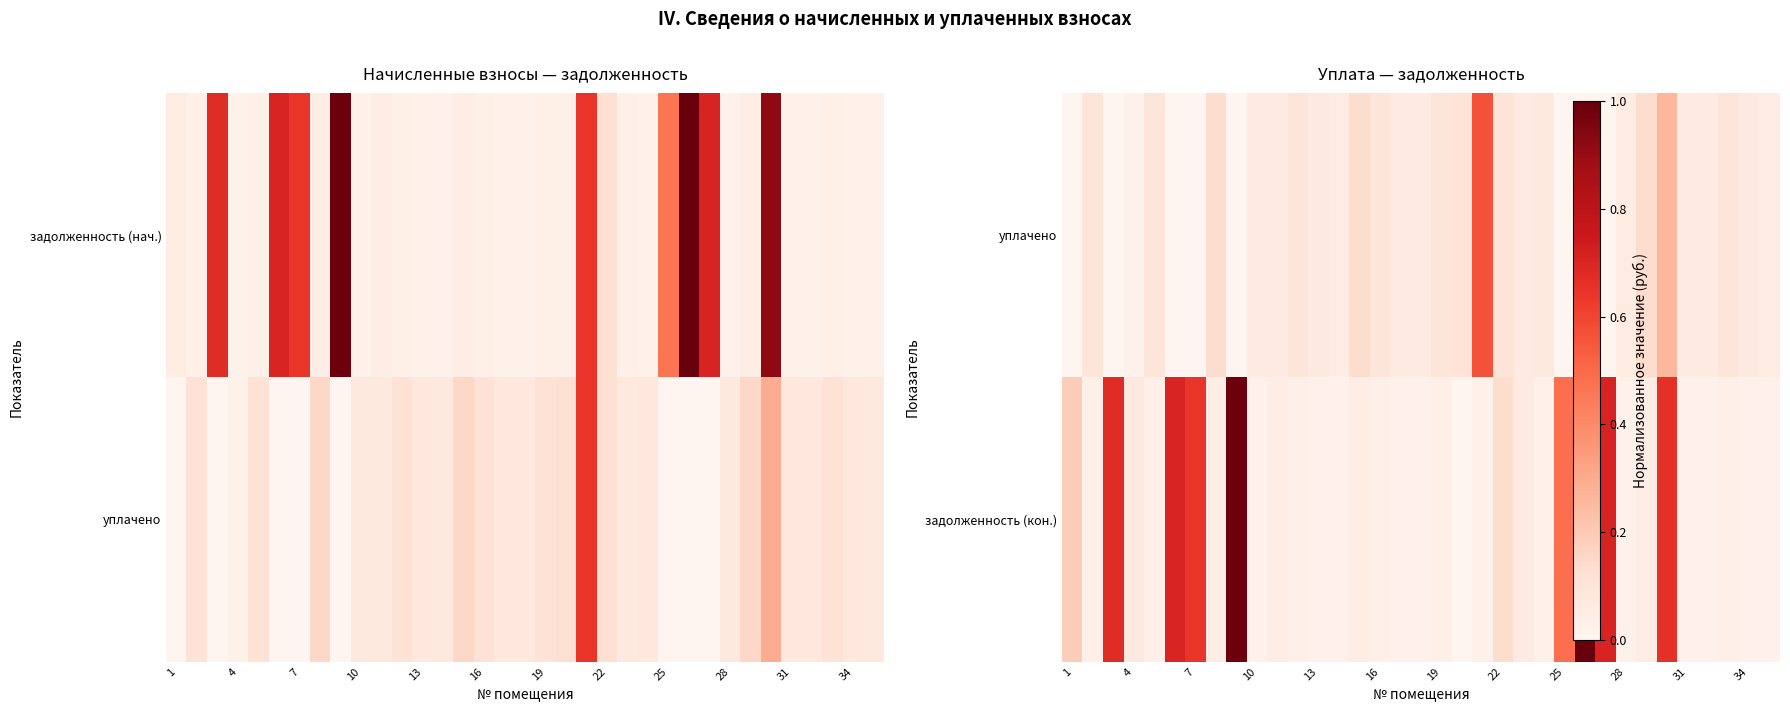

At which label is уплачено closest to 0?

1